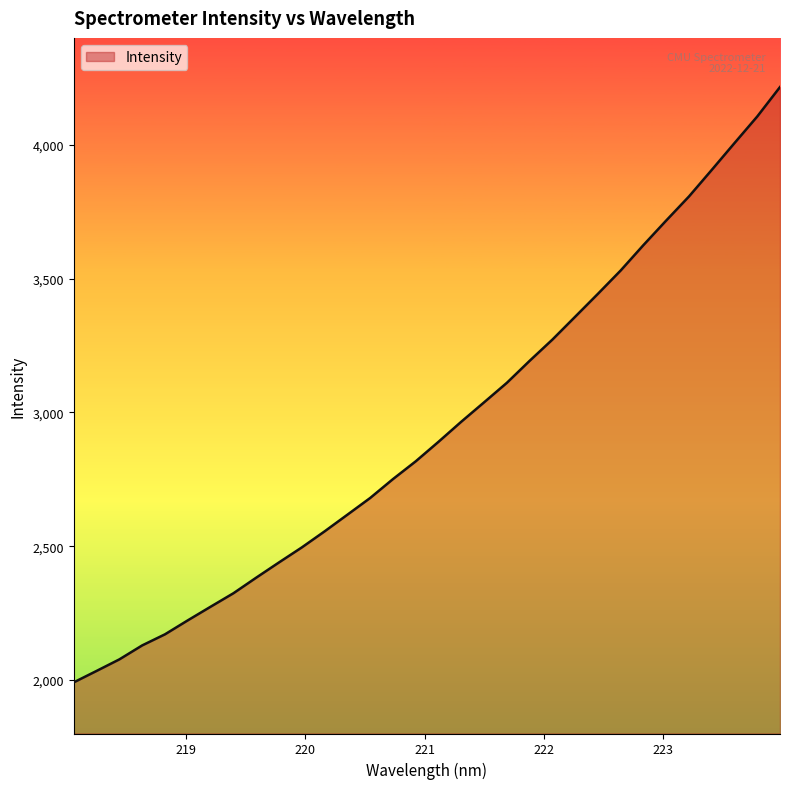

What is the greatest value displayed?

4216.3